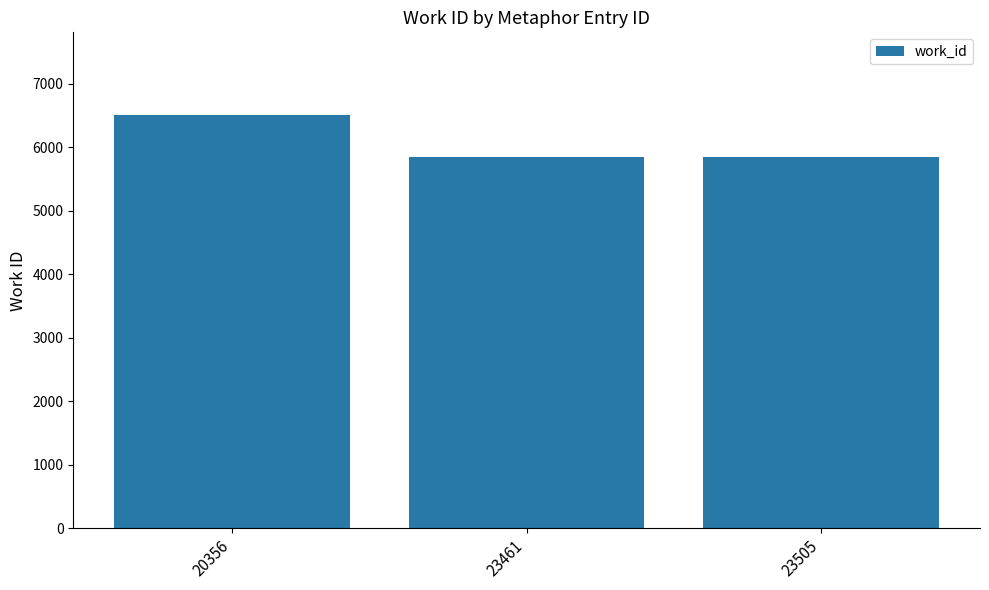

What is the value of the 3rd bar from the left?

5841